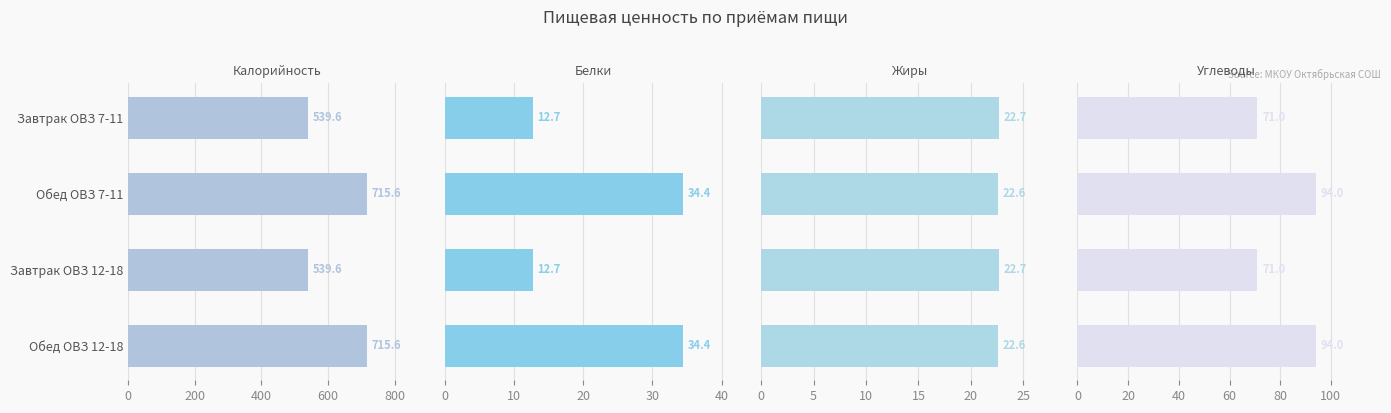

What is the minimum value shown in the chart?

12.7